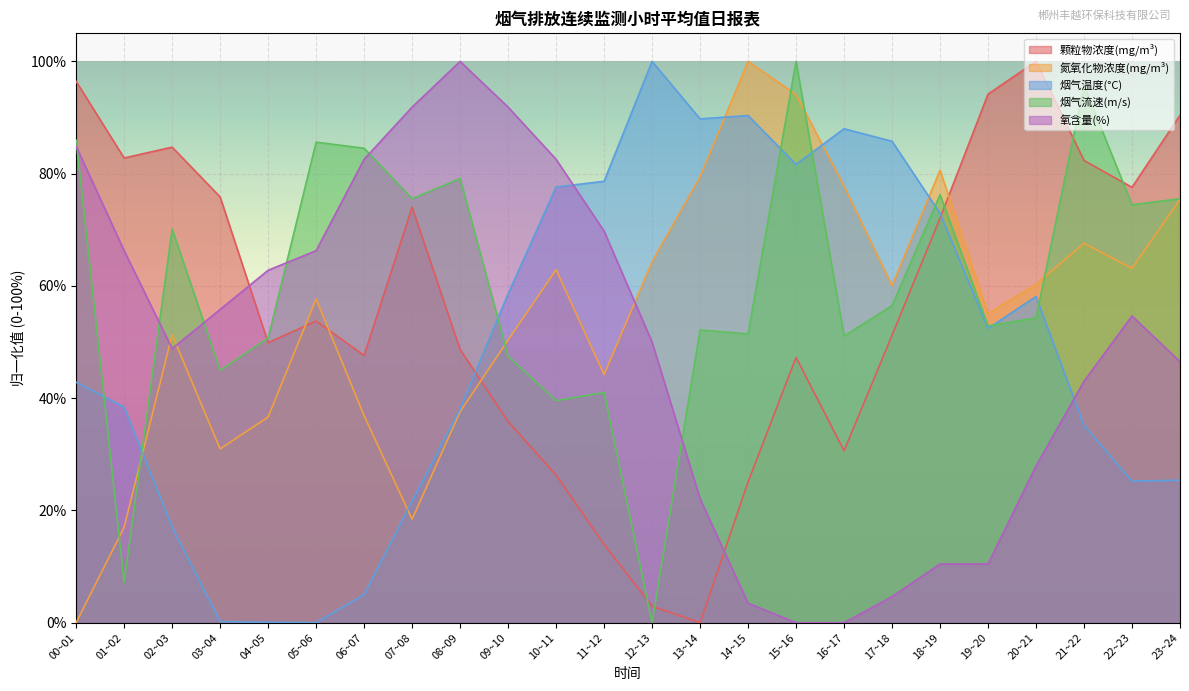

Where does the 烟气温度(°C) series first go above 52?

09~10